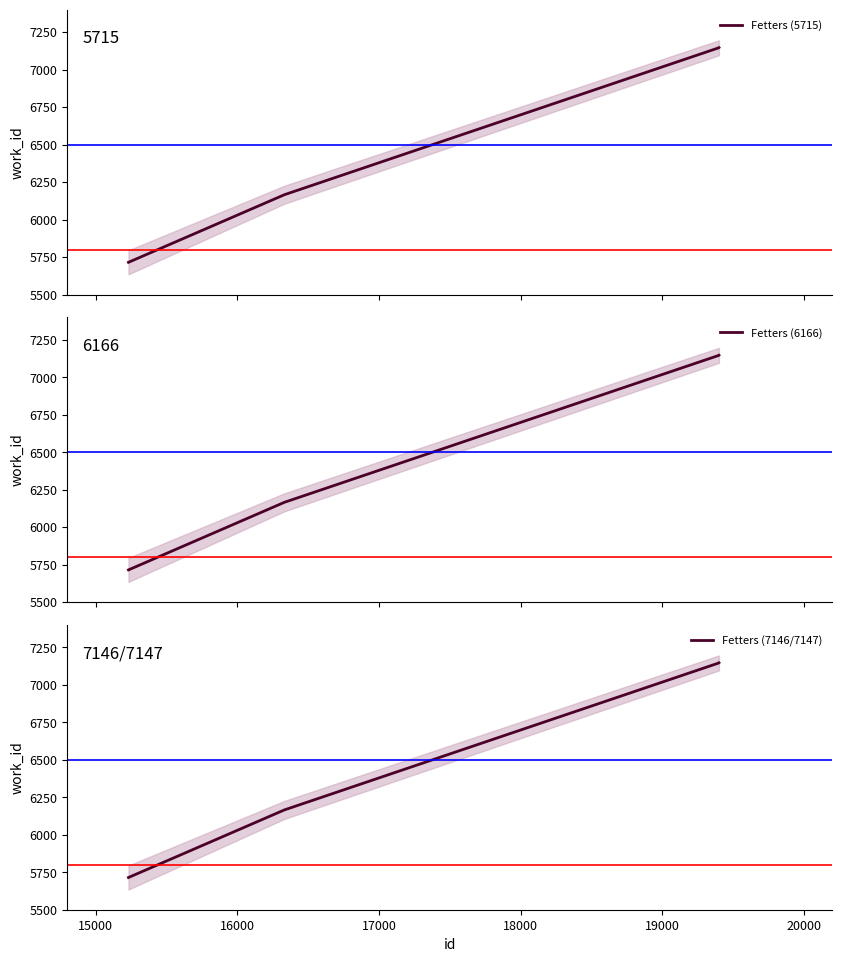

True or false: Fetters (7146/7147) and Fetters (6166) intersect in this chart.

False